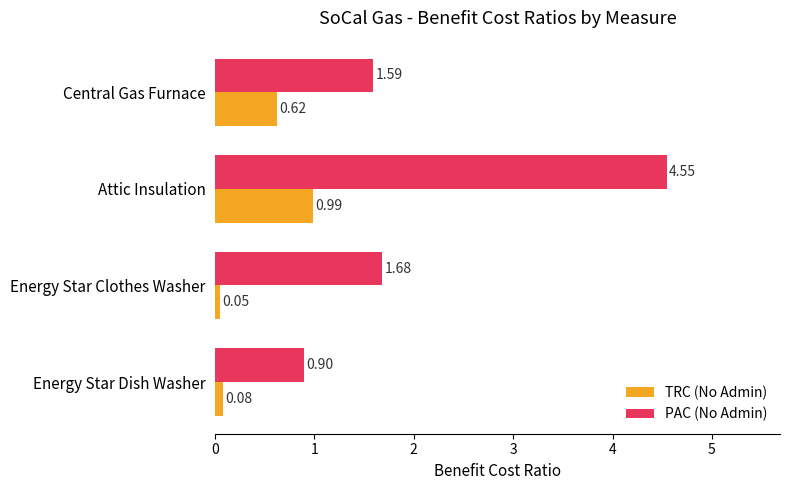

At which category does the chart reach its minimum across all series?

Energy Star Clothes Washer